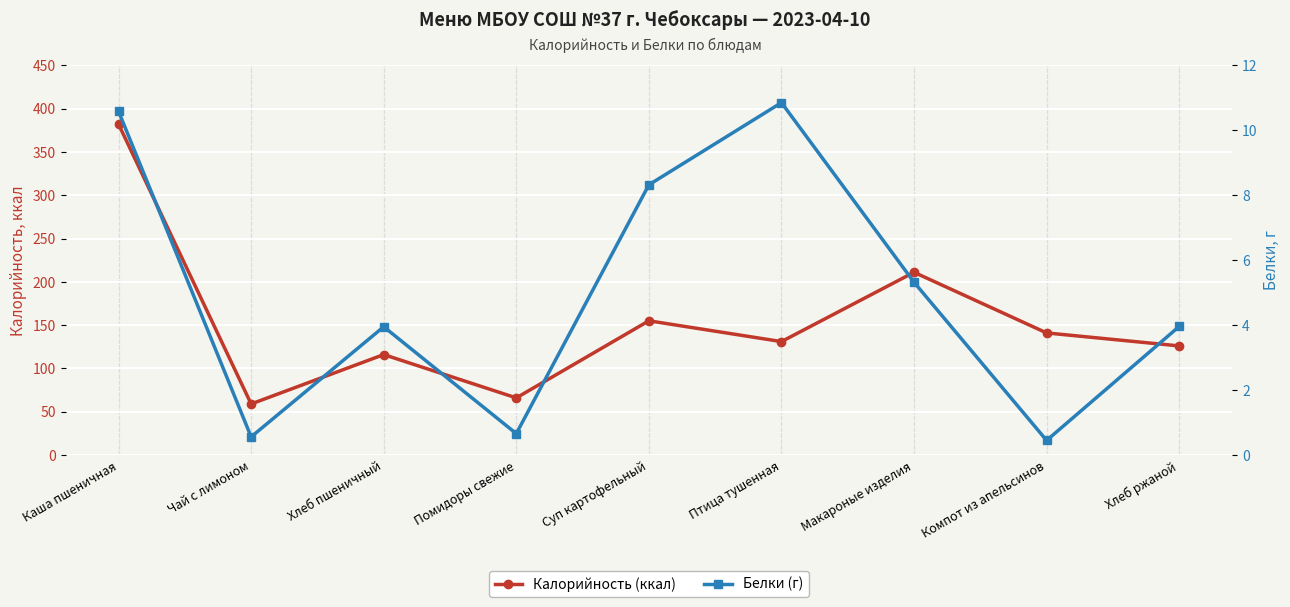

What is the minimum value for Калорийность (ккал)?

59.0